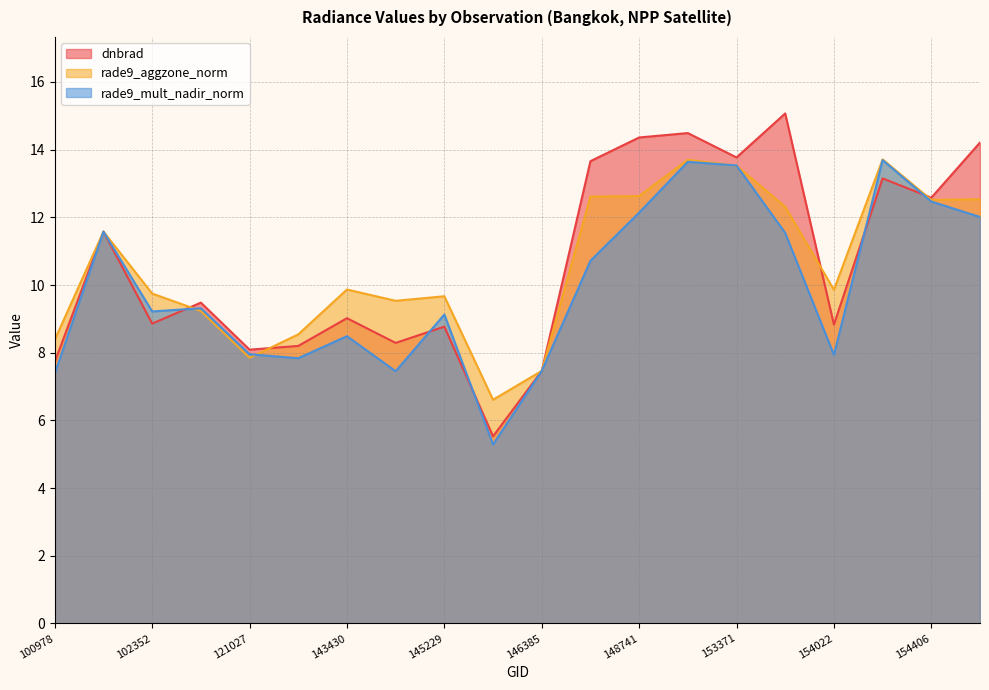

In rade9_mult_nadir_norm, how many points are higher than both neighbors (excluding endpoints)?

6